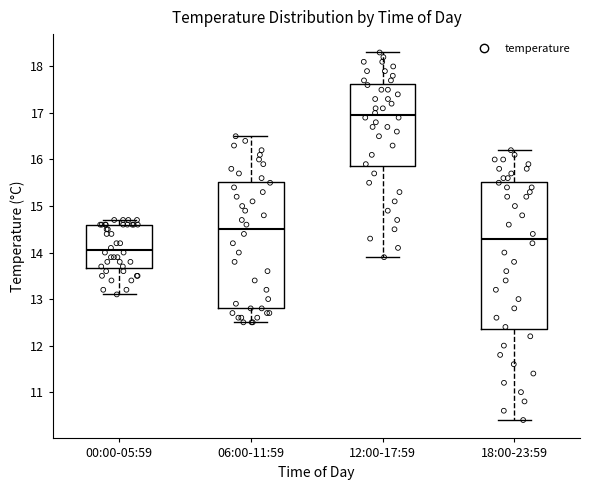

Reading left to right, read every box against the y-axis: the position of its median line, the range the box covers, and the ends of its whiskers. The values are not printed on the chart, so give them approximately, as read against the axis.

00:00-05:59: median 14.1, box 13.7 to 14.6, whiskers 13.1 to 14.7
06:00-11:59: median 14.5, box 12.8 to 15.5, whiskers 12.5 to 16.5
12:00-17:59: median 17.0, box 15.9 to 17.6, whiskers 13.9 to 18.3
18:00-23:59: median 14.3, box 12.4 to 15.5, whiskers 10.4 to 16.2